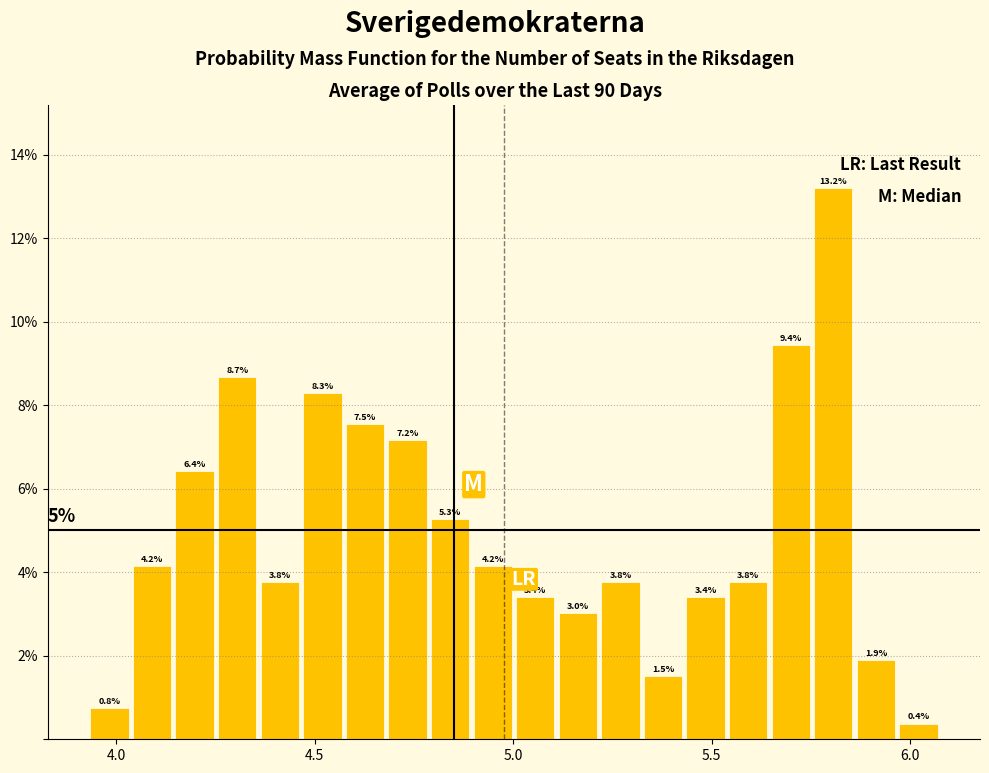

Around what value on the x-axis is the tallest bar? Give the approximate position of its centre, as read against the axis.

5.80